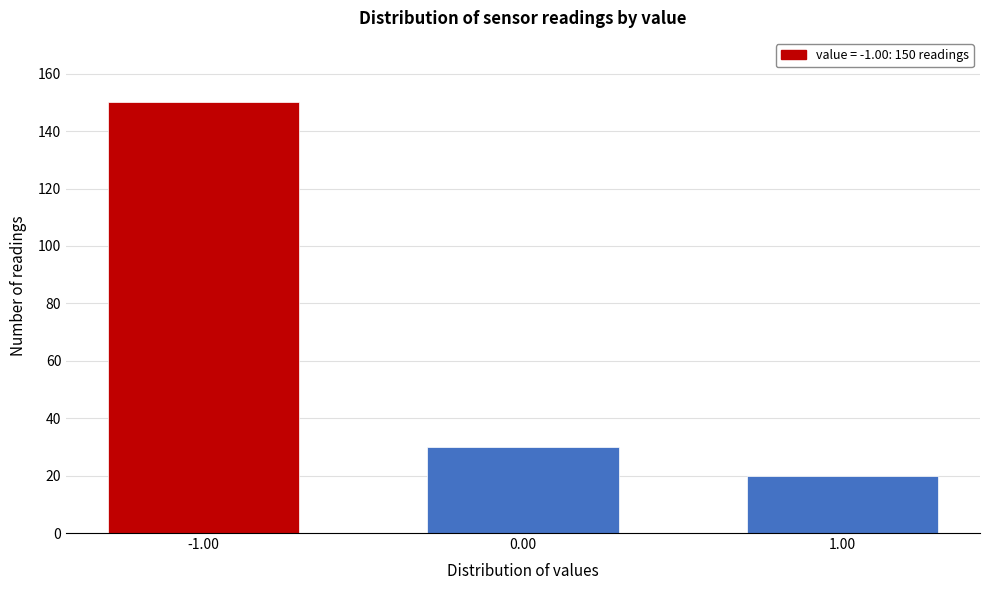

Reading left to right, list all the values displayed in this chart.

150	30	20